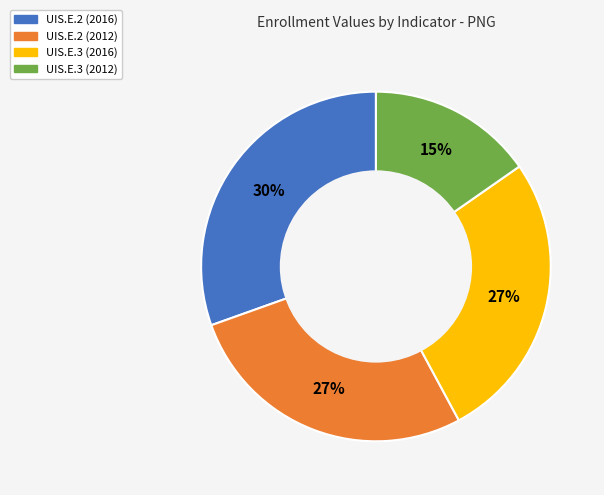

What is the largest slice in the pie chart?

UIS.E.2 (2016)